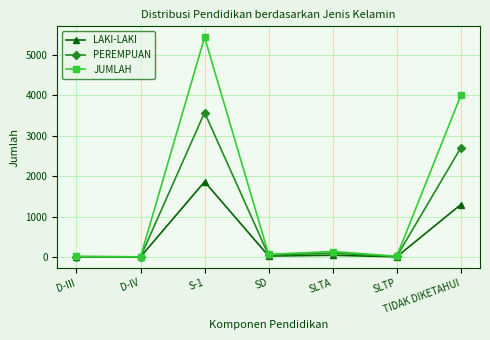

What are all the series names shown in the legend?

LAKI-LAKI, PEREMPUAN, JUMLAH